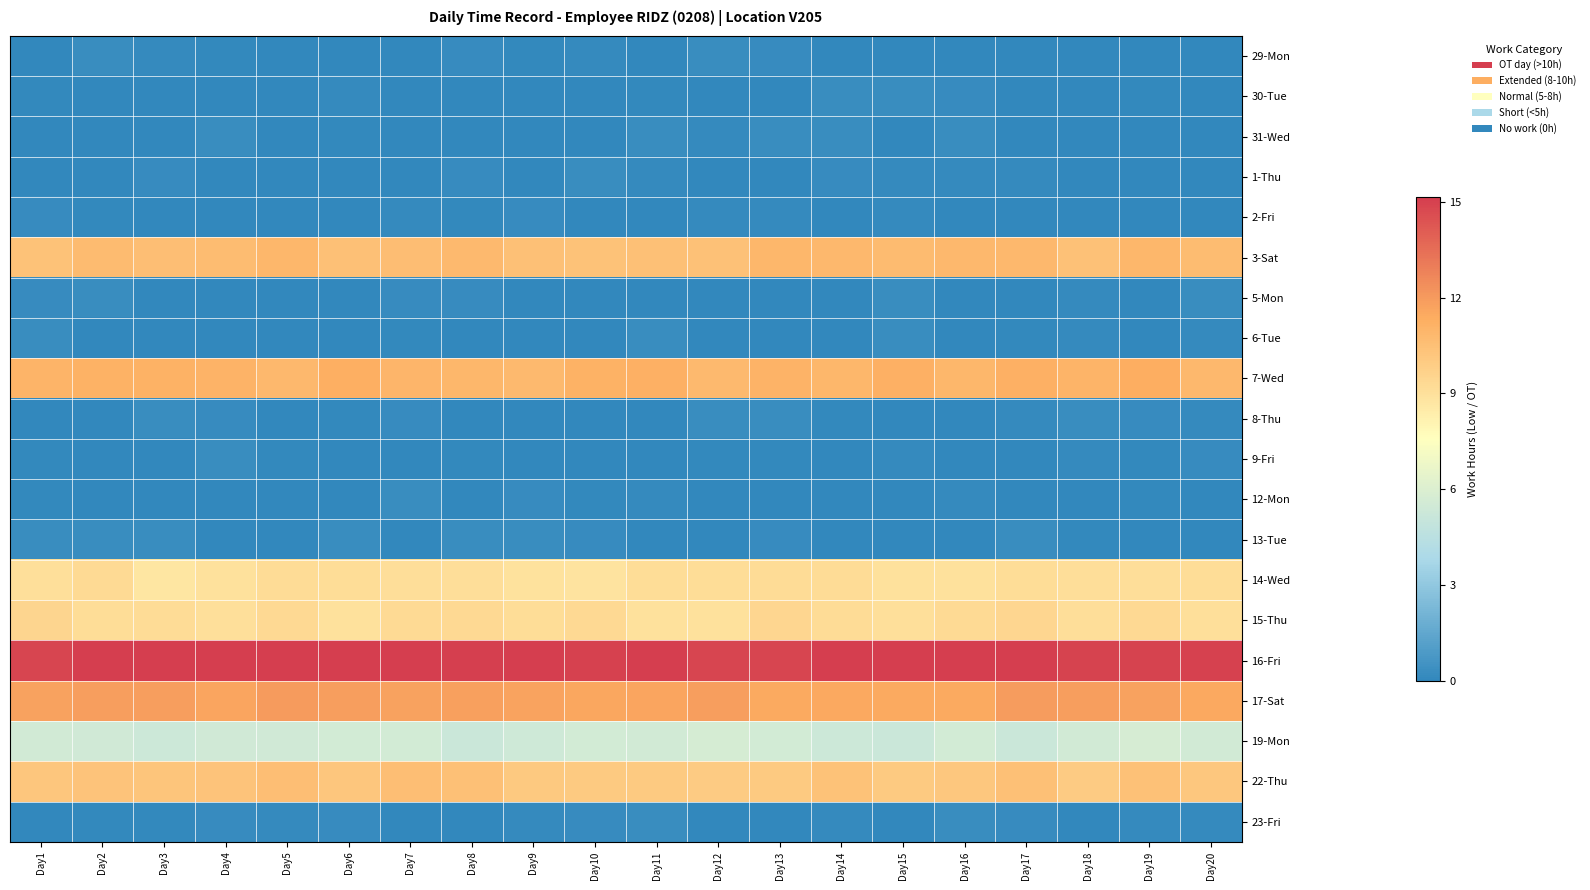

How many series are shown in this chart?

20